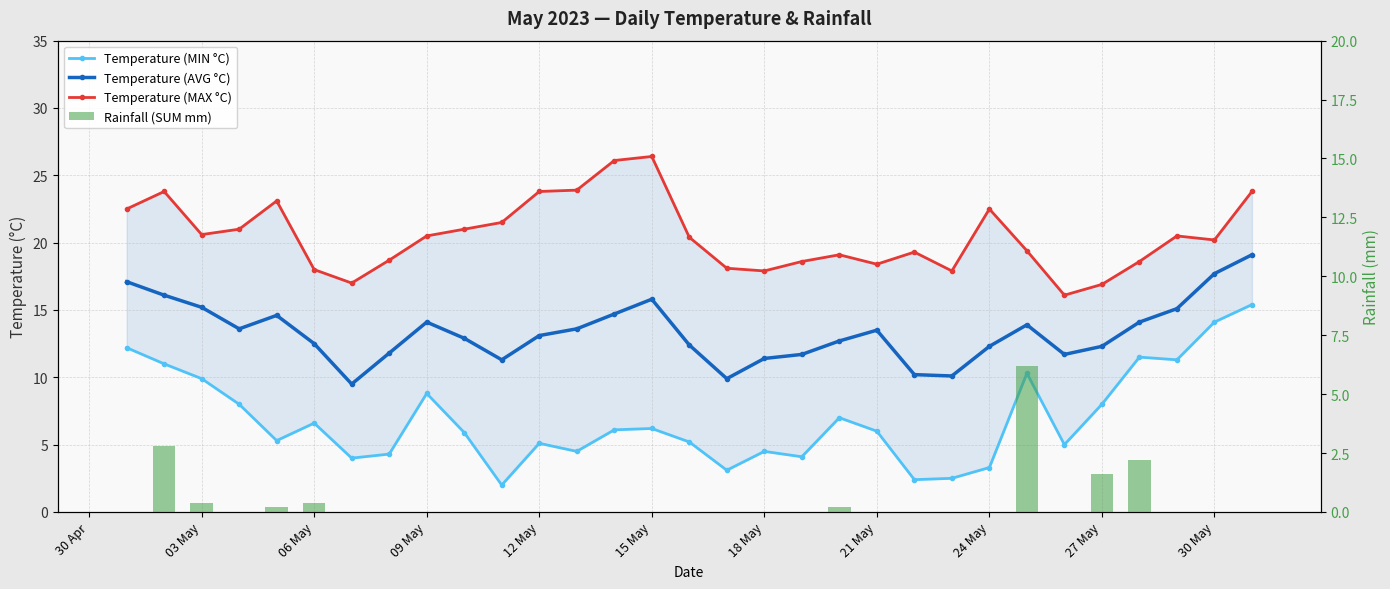

At how many categories does at least one series exceed 18?

25